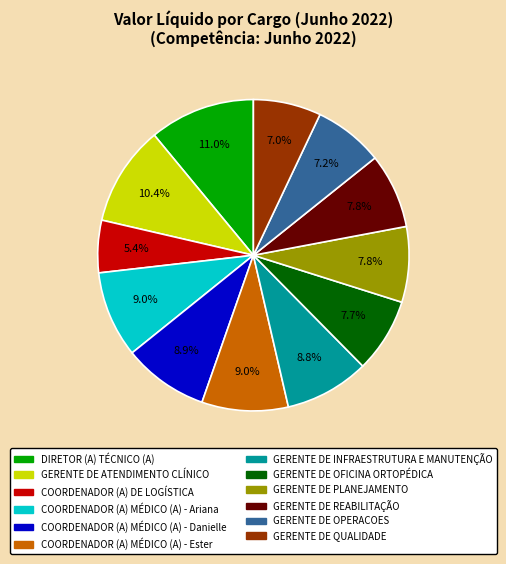

True or false: GERENTE DE OFICINA ORTOPÉDICA accounts for 8% of the total.

True